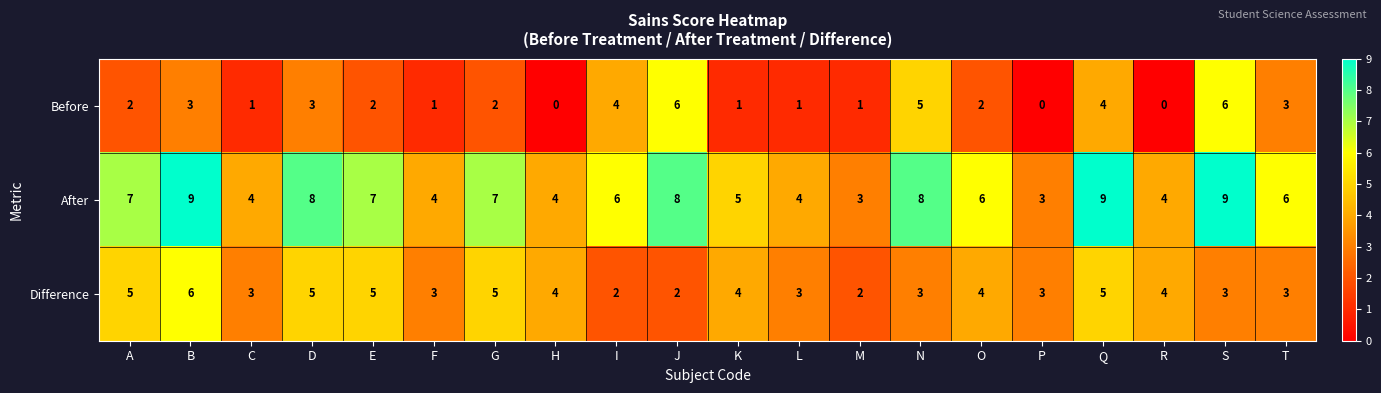

True or false: After has a value of 2 at A.

False